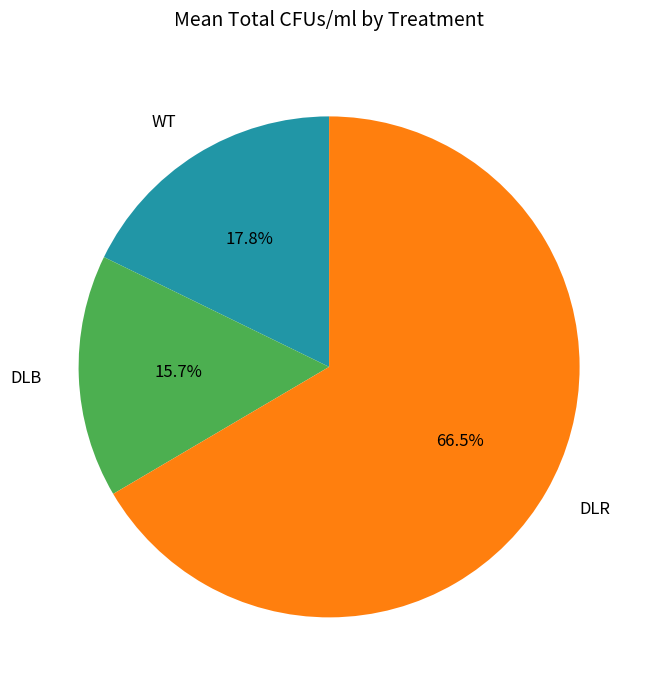

To the nearest percent, what is the combined percentage of WT and DLR?

84%